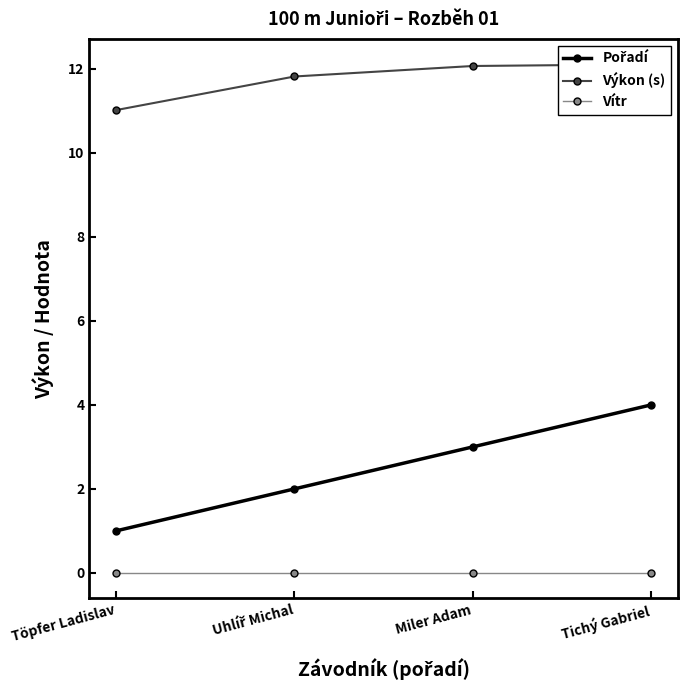

What value does the Pořadí series have at Uhlíř Michal?

2.0